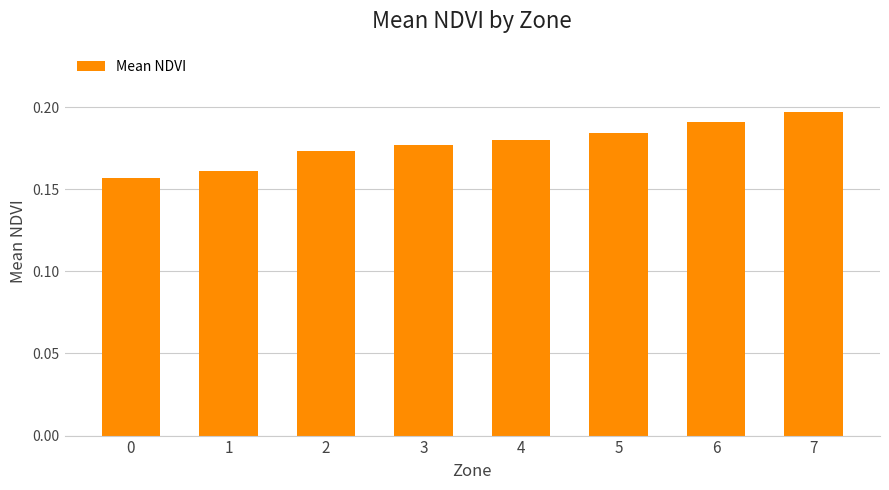

List the labels in order of value, largest first.

7, 6, 5, 4, 3, 2, 1, 0